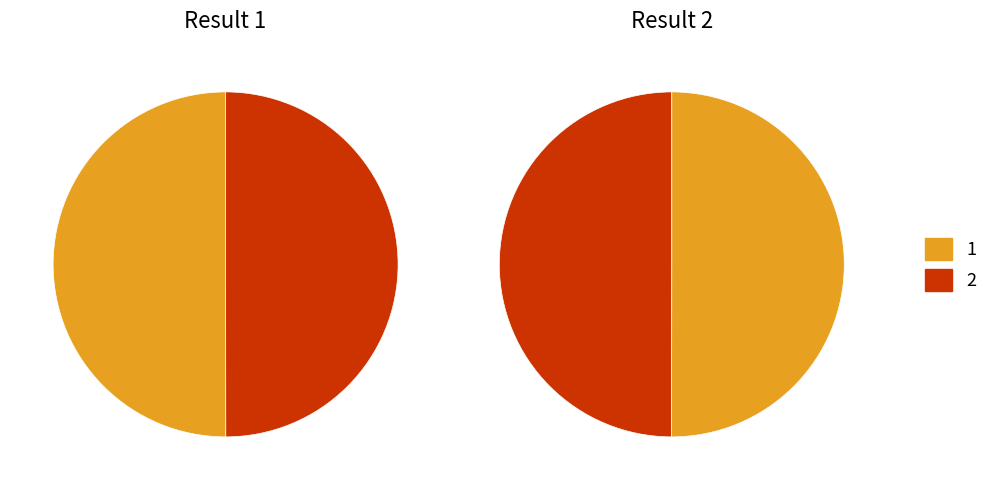

What is the change in value from 146311862 to 146189857?

-122005